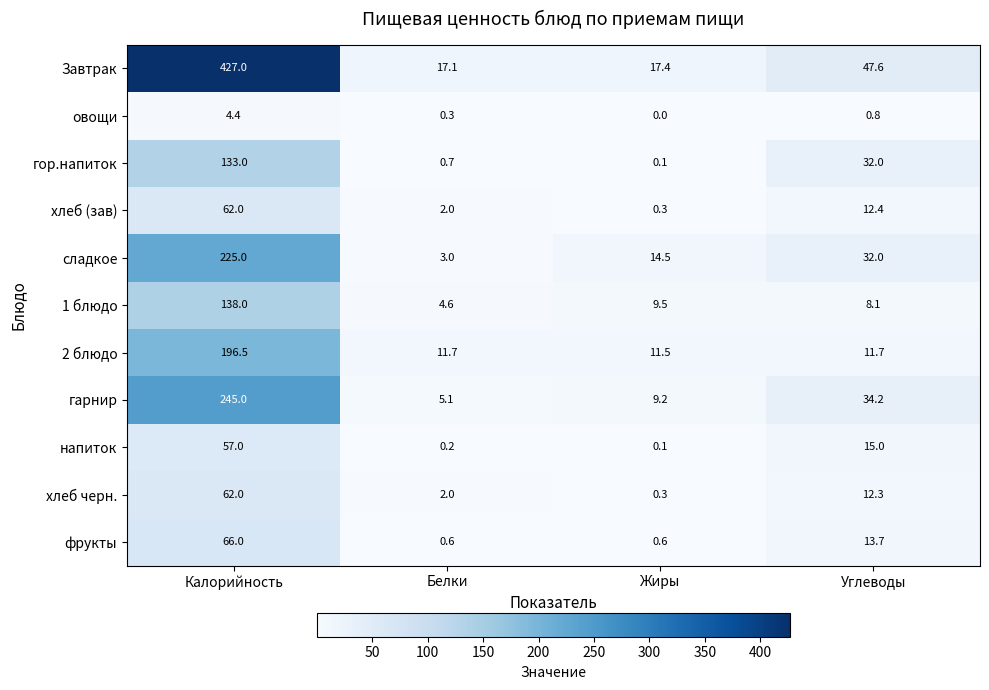

What is the greatest value displayed?

427.0